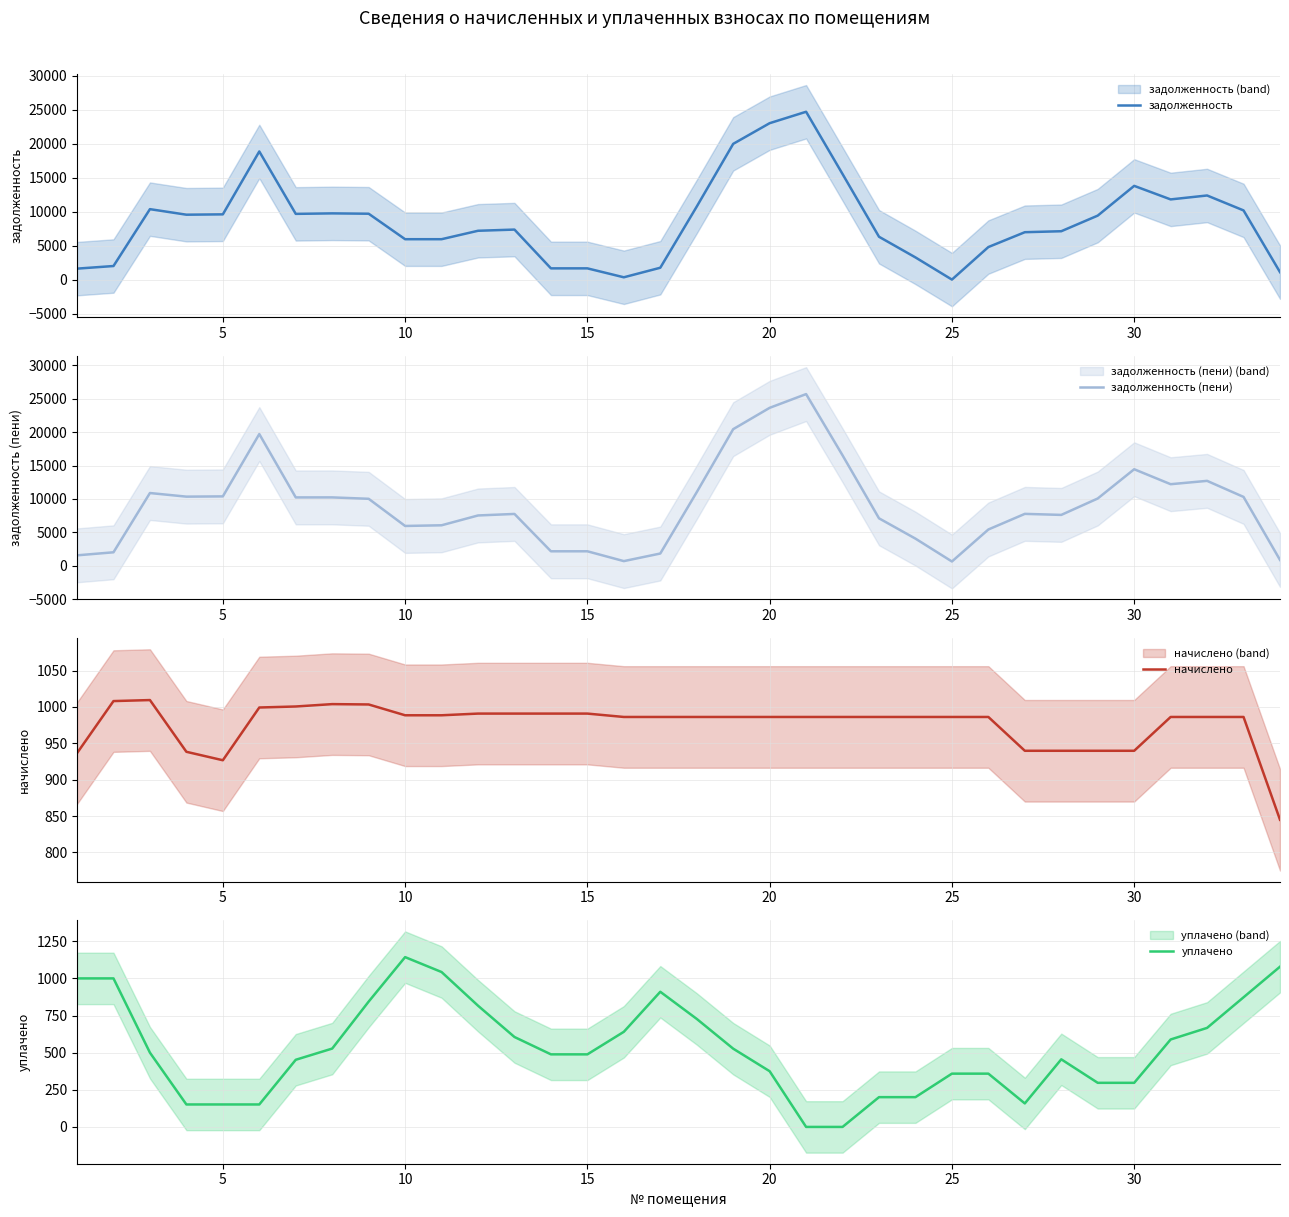

What is the minimum value for начислено?

844.9